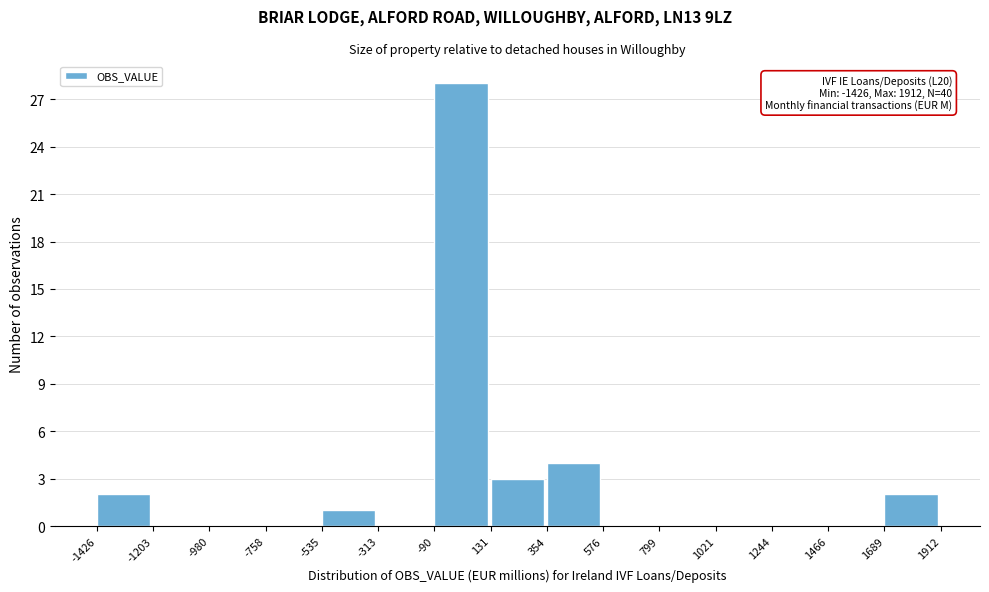

Which range on the x-axis has the tallest bar?

-90 to 131